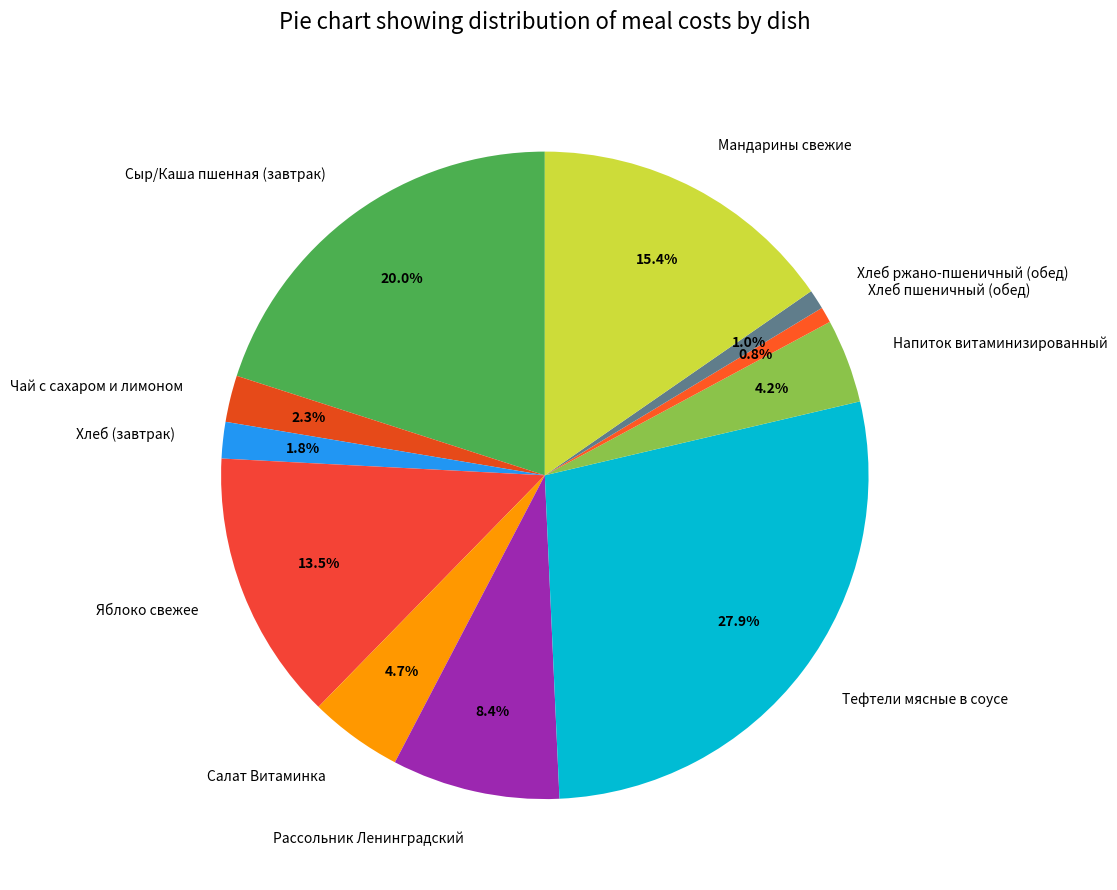

To the nearest percent, what is the average slice percentage?

9%